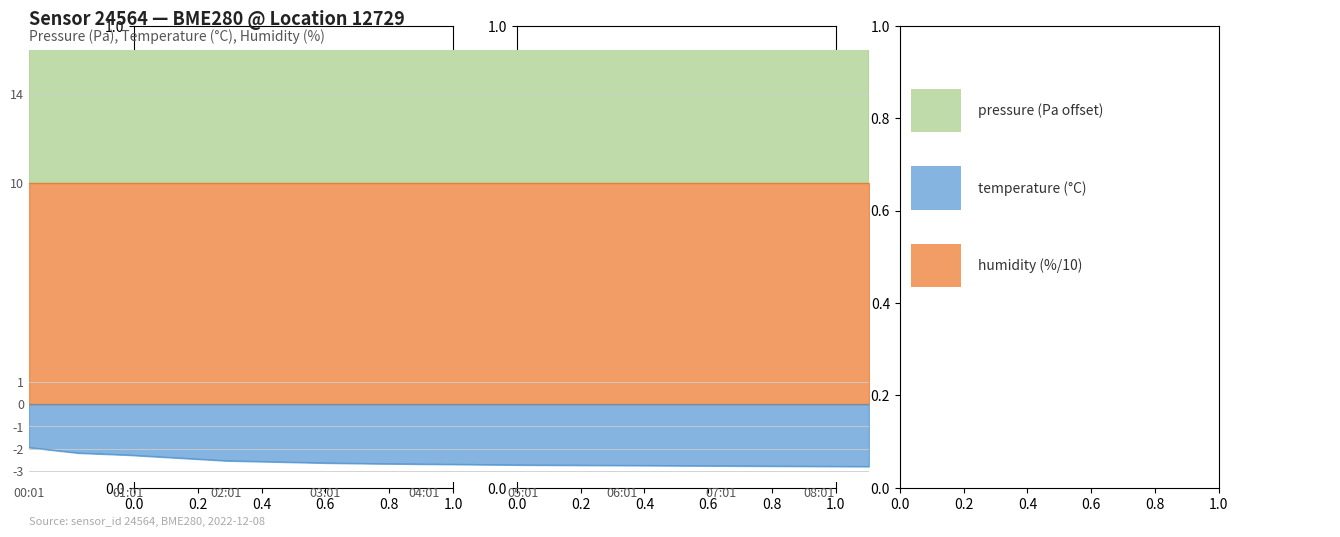

What is the sum of the pressure values at 06:01 and 04:01?

81.5